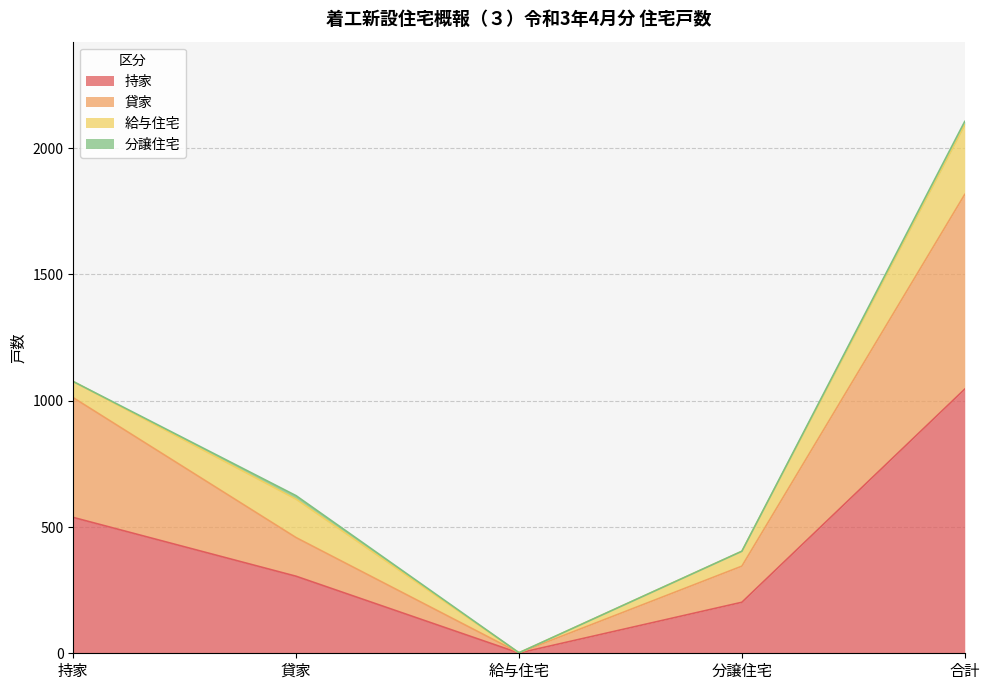

At which label does 貸家 first exceed 458?

持家